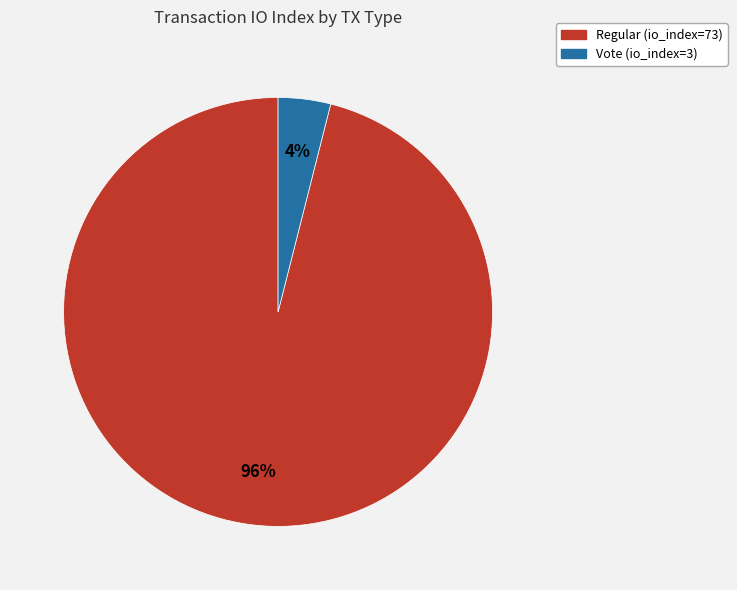

What is the majority slice?

Regular (io_index=73)